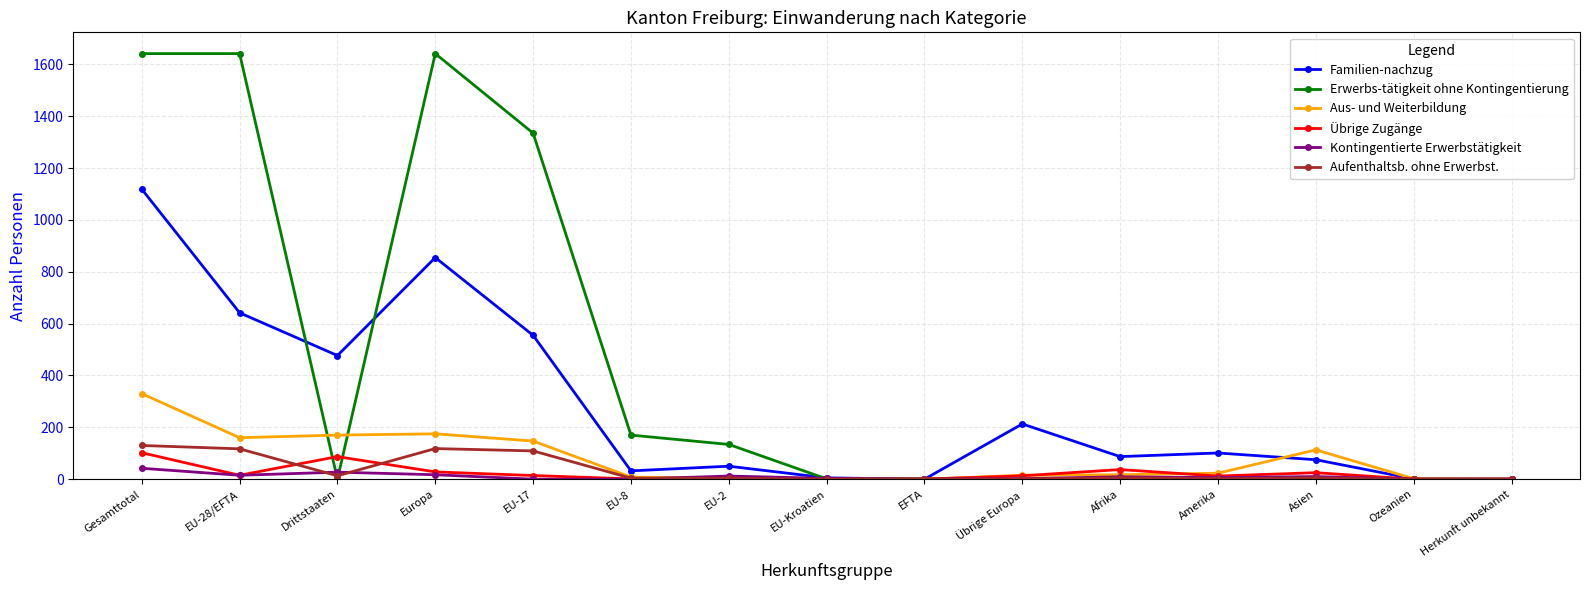

What is the sum of the Übrige Zugänge values at Europa and EFTA?

28